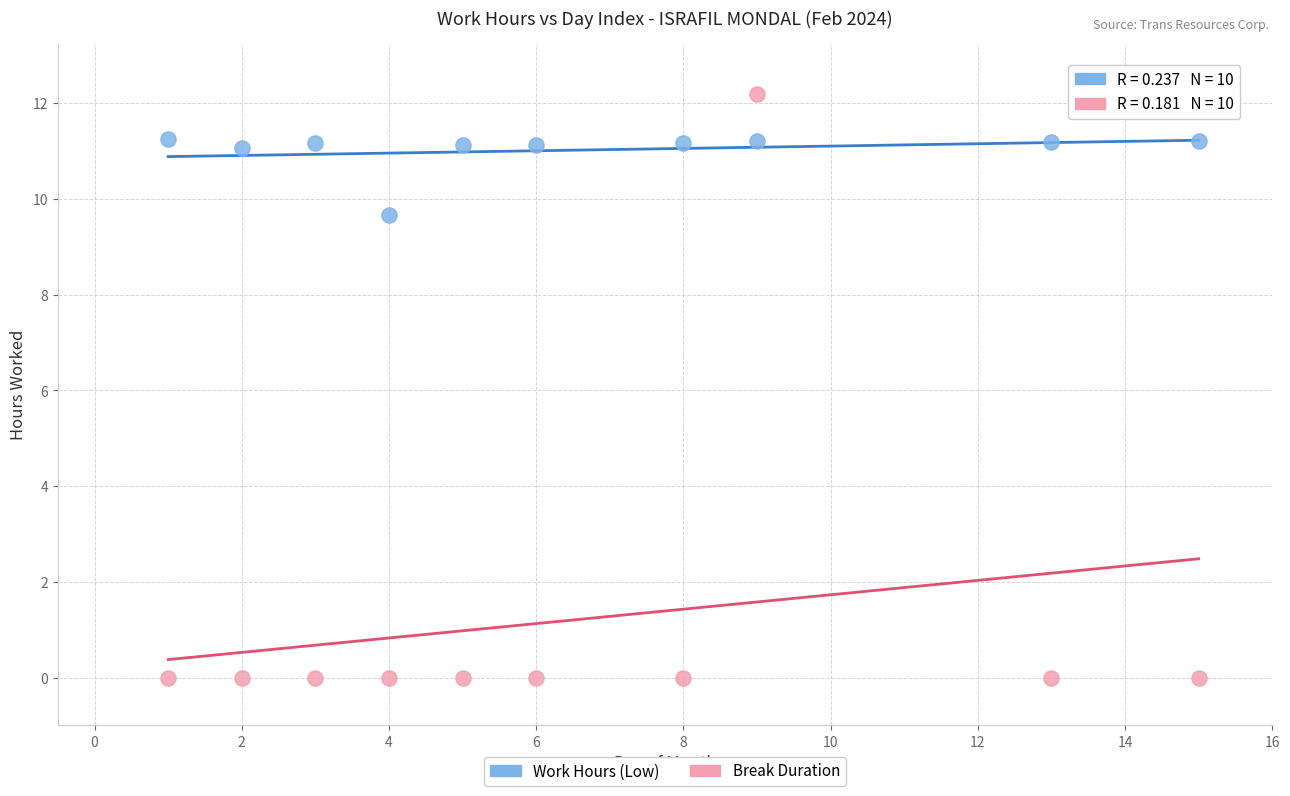

What are all the series names shown in the legend?

Work Hours (Low), Break Duration